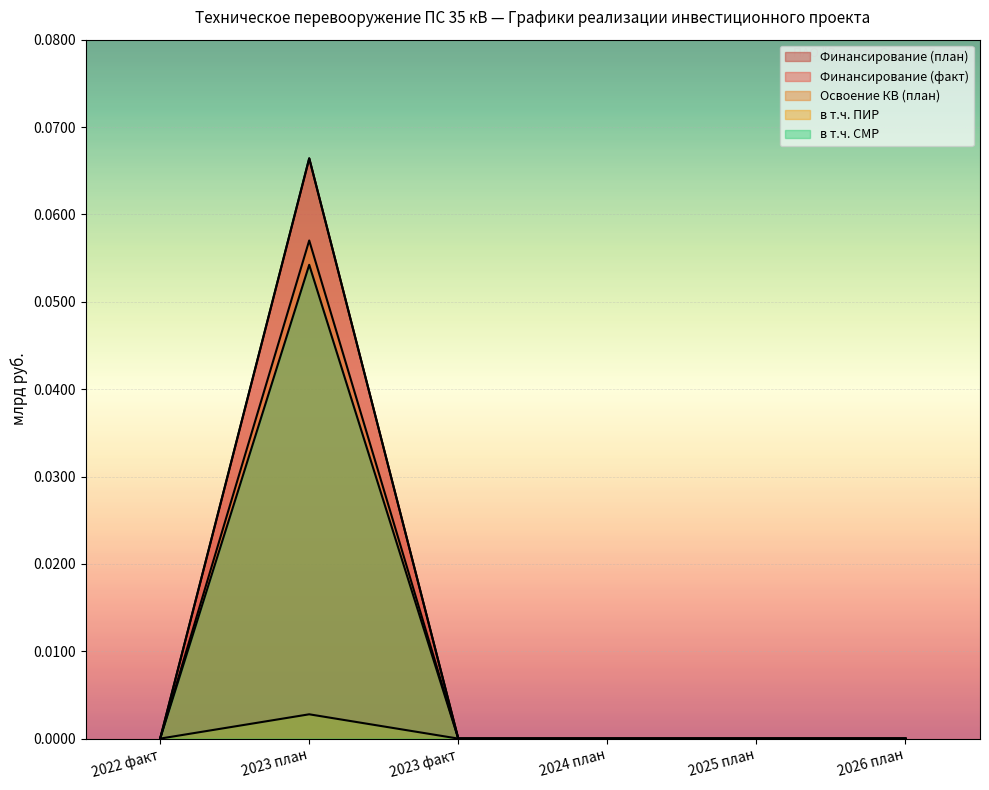

Which label corresponds to the largest value in the chart?

2023 план